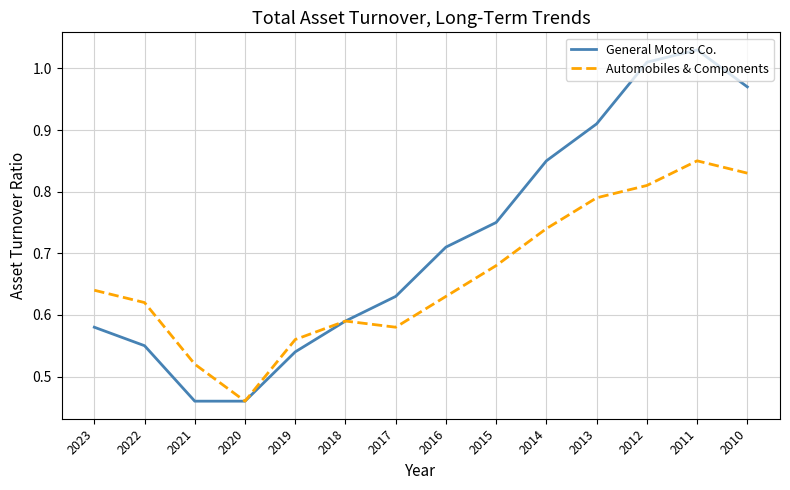

Is it true that Automobiles & Components equals 1.1 at 2010?

False